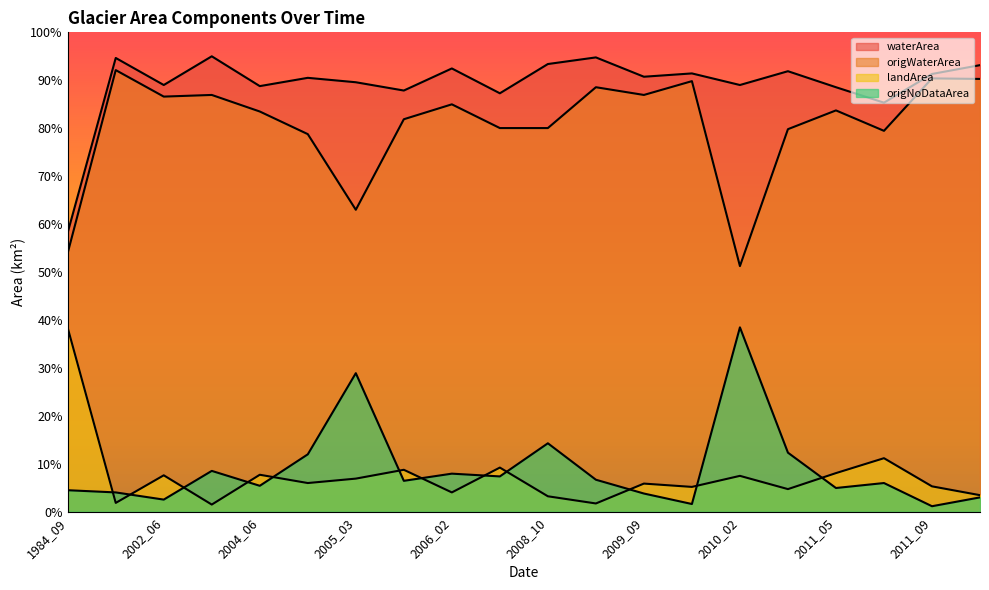

How many interior local peaks does the waterArea series have?

7